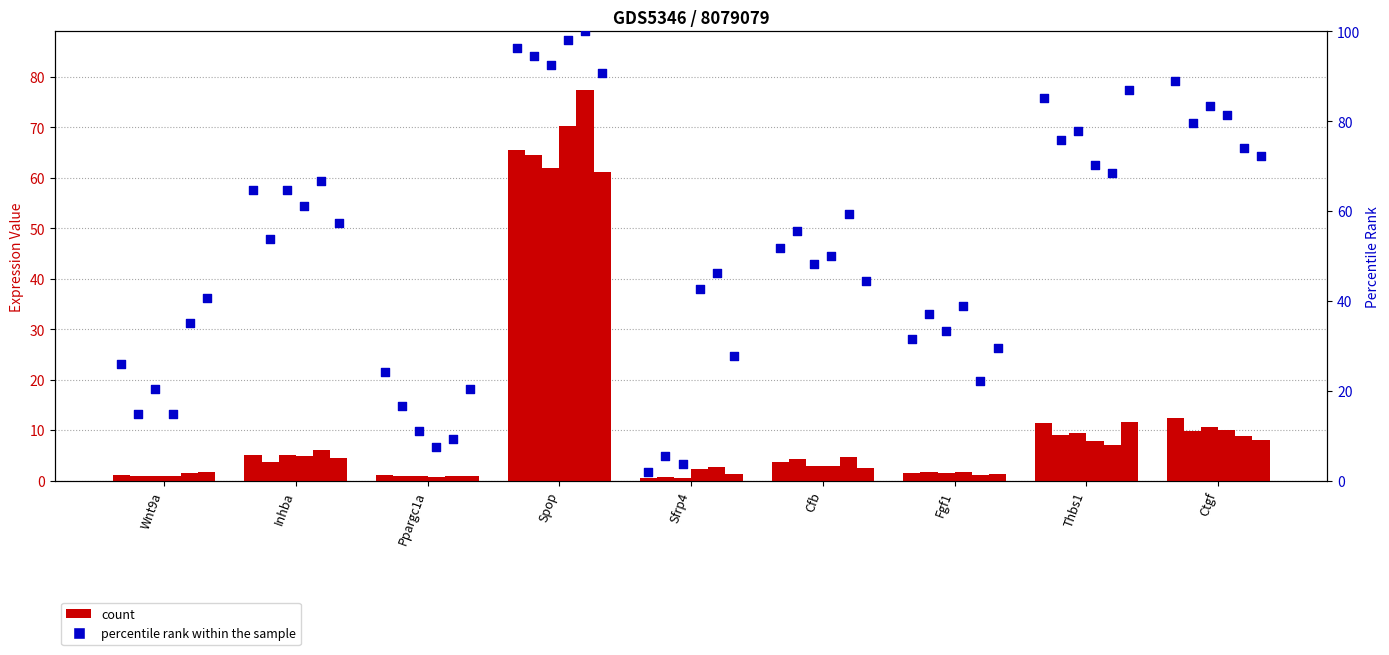

What is the total value across all series at Spop?

400.6